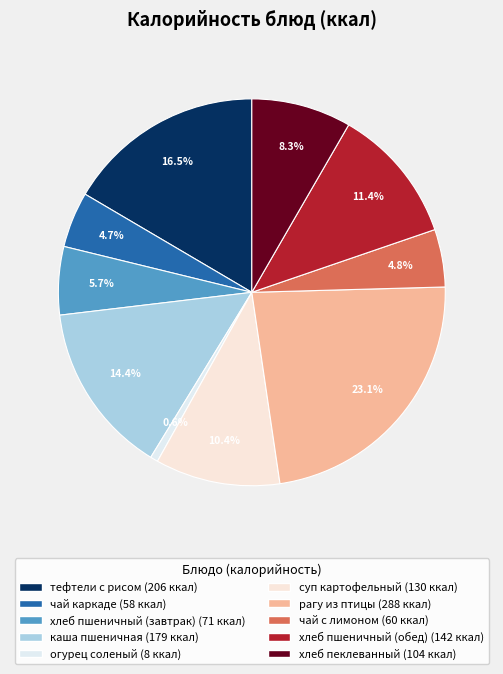

Which category has the biggest portion of the pie?

рагу из птицы